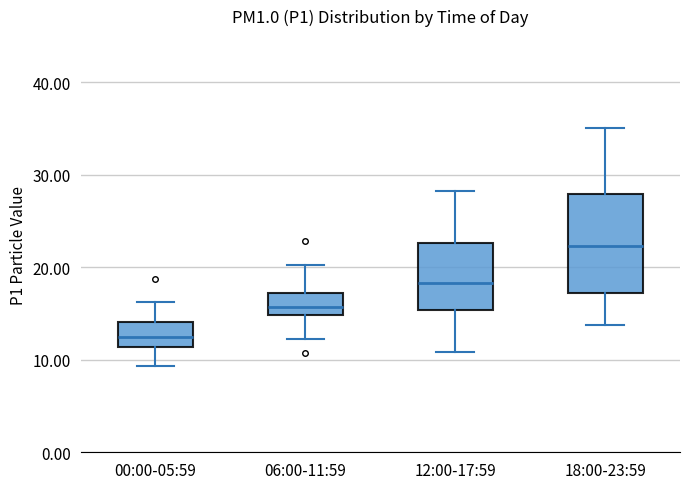

Which box's median line is the highest?

18:00-23:59